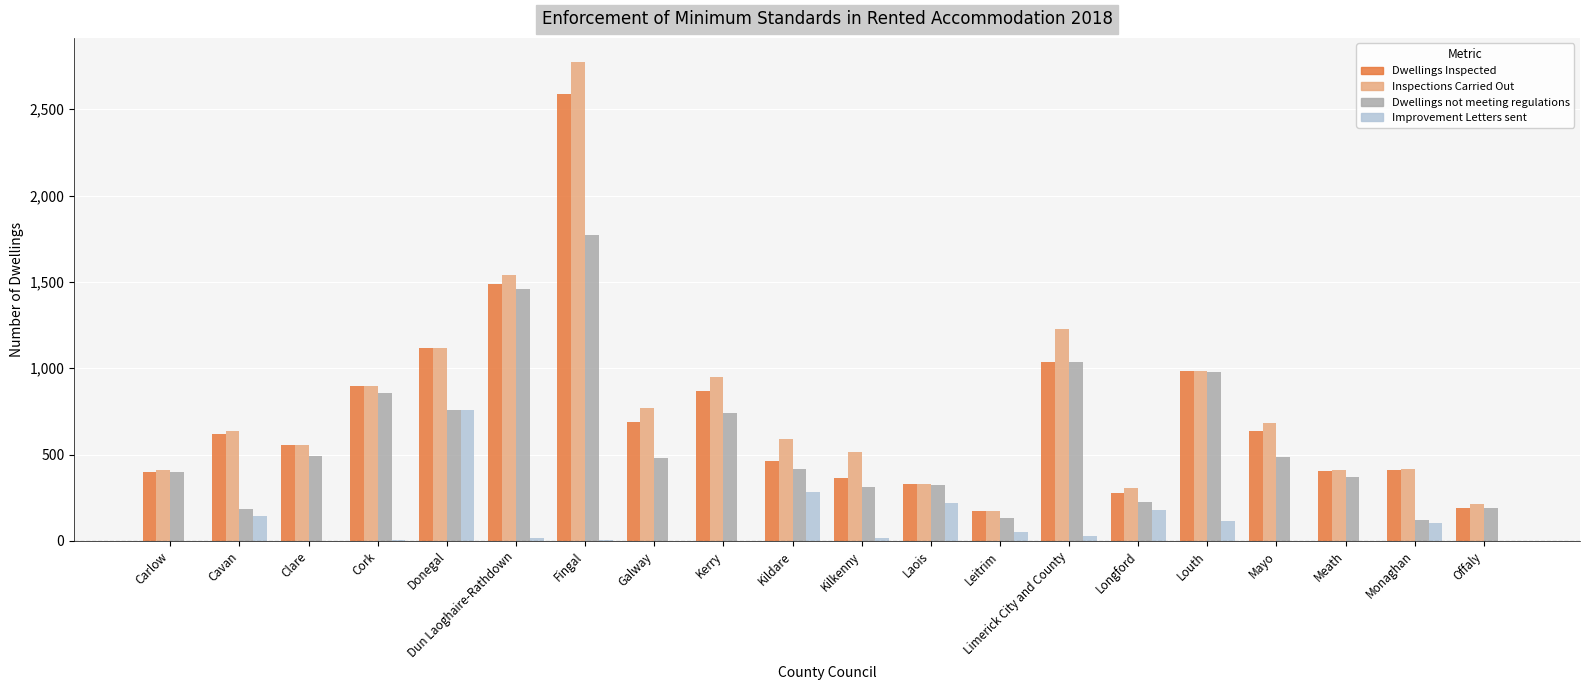

What is the sum of all Improvement Letters sent values?

1927